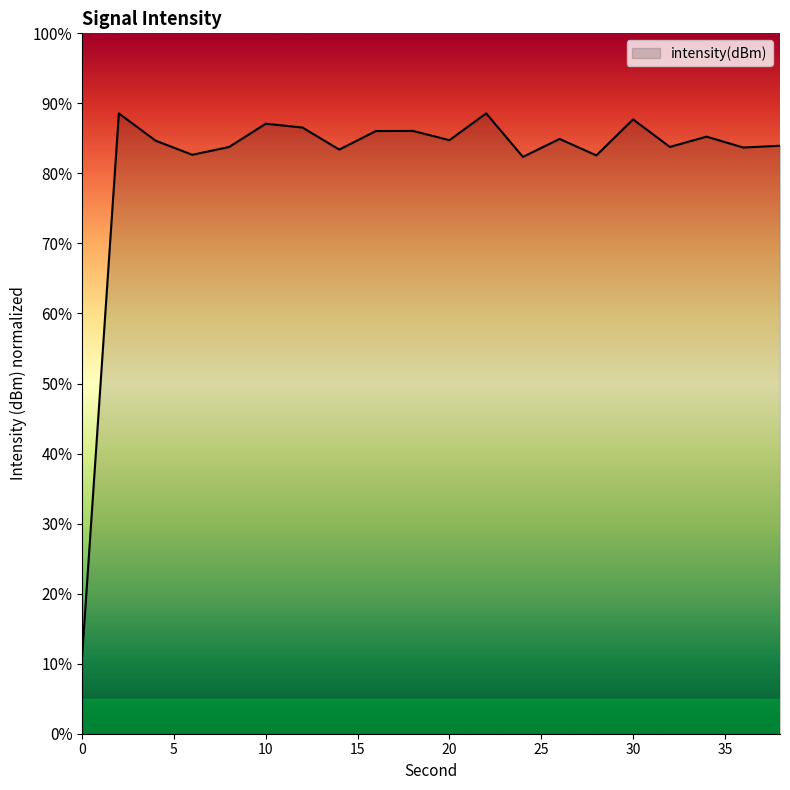

What is the minimum value shown in the chart?

11.1